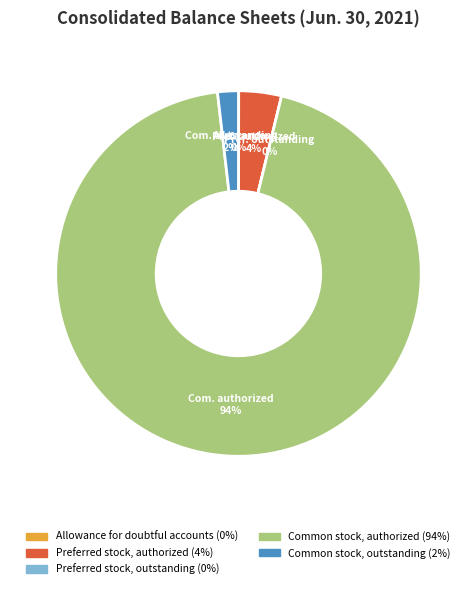

How many segments does this pie chart have?

5